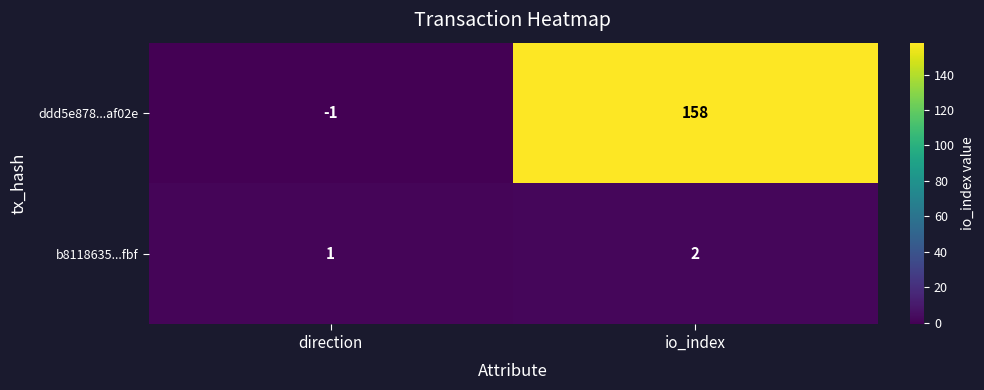

Which category has the lowest value in the ddd5e878...af02e series?

direction